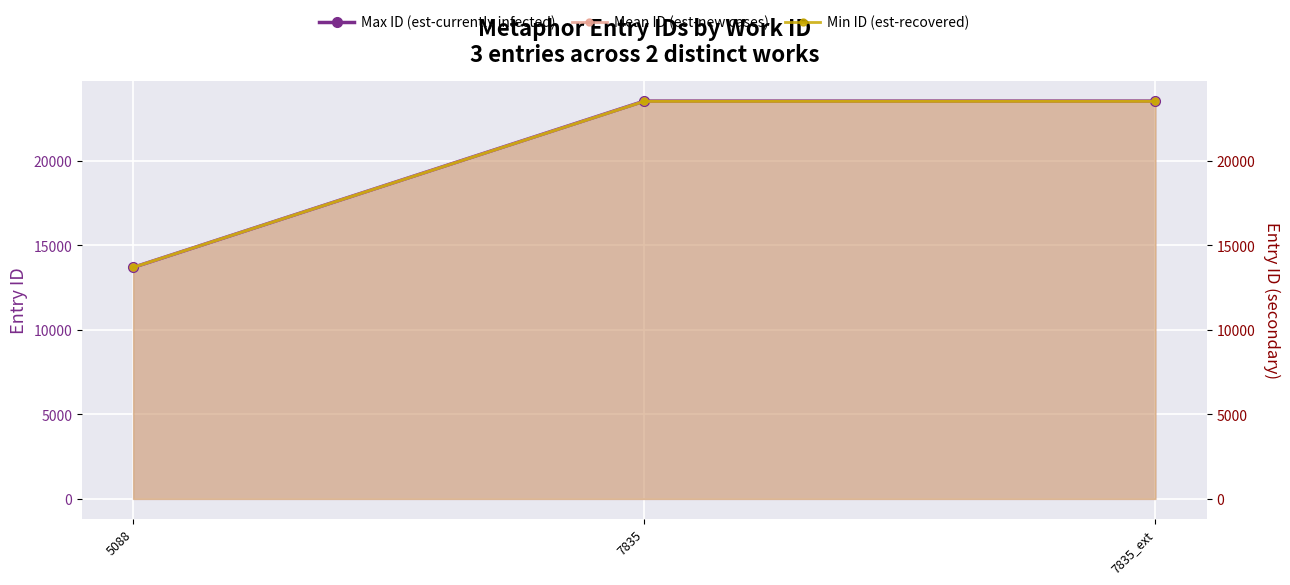

What is the total value across all series at 5088?

41097.0